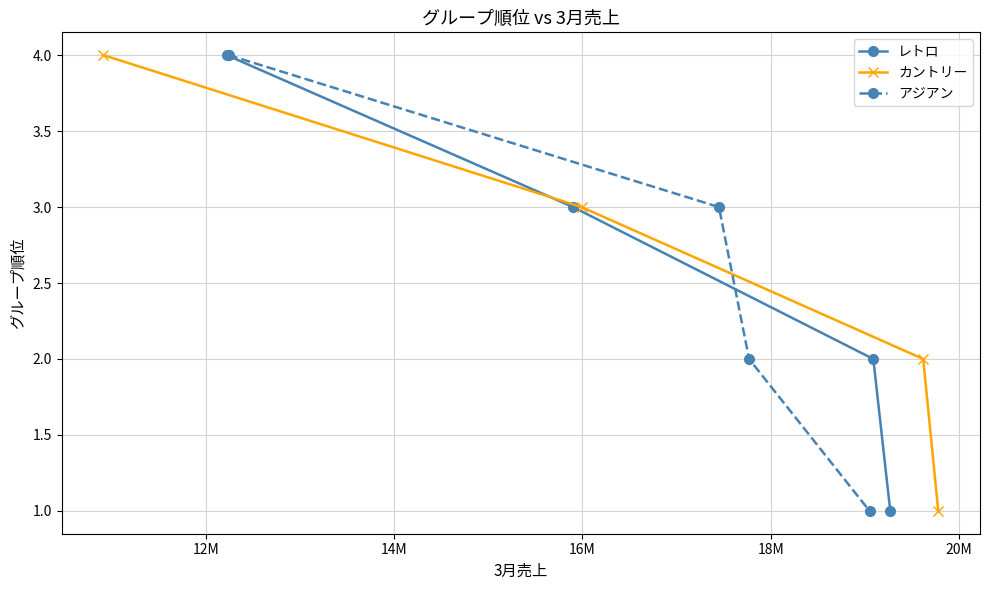

What are all the series names shown in the legend?

レトロ, カントリー, アジアン